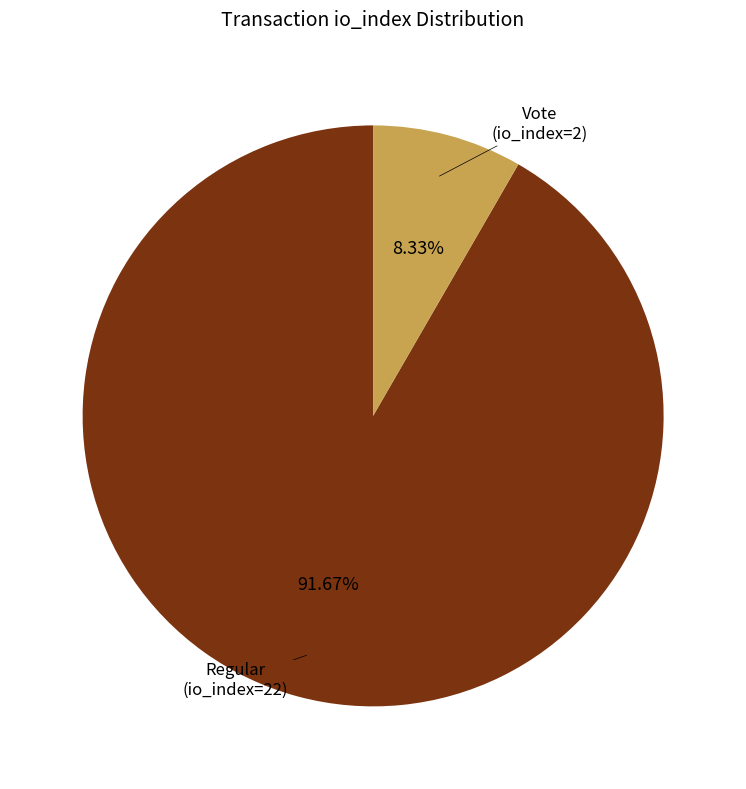

Is there any slice that represents more than half of the pie?

Yes